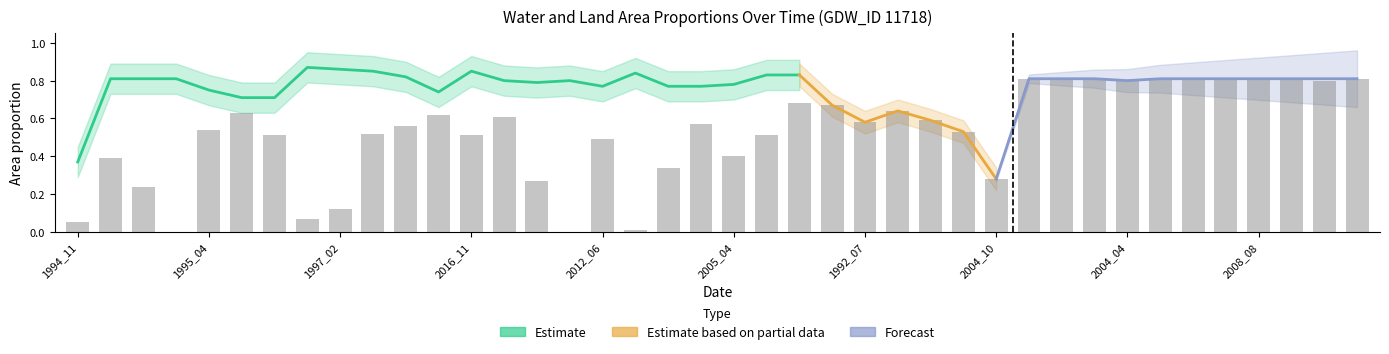

What is the difference between the maximum and minimum values in the waterArea series?

0.6